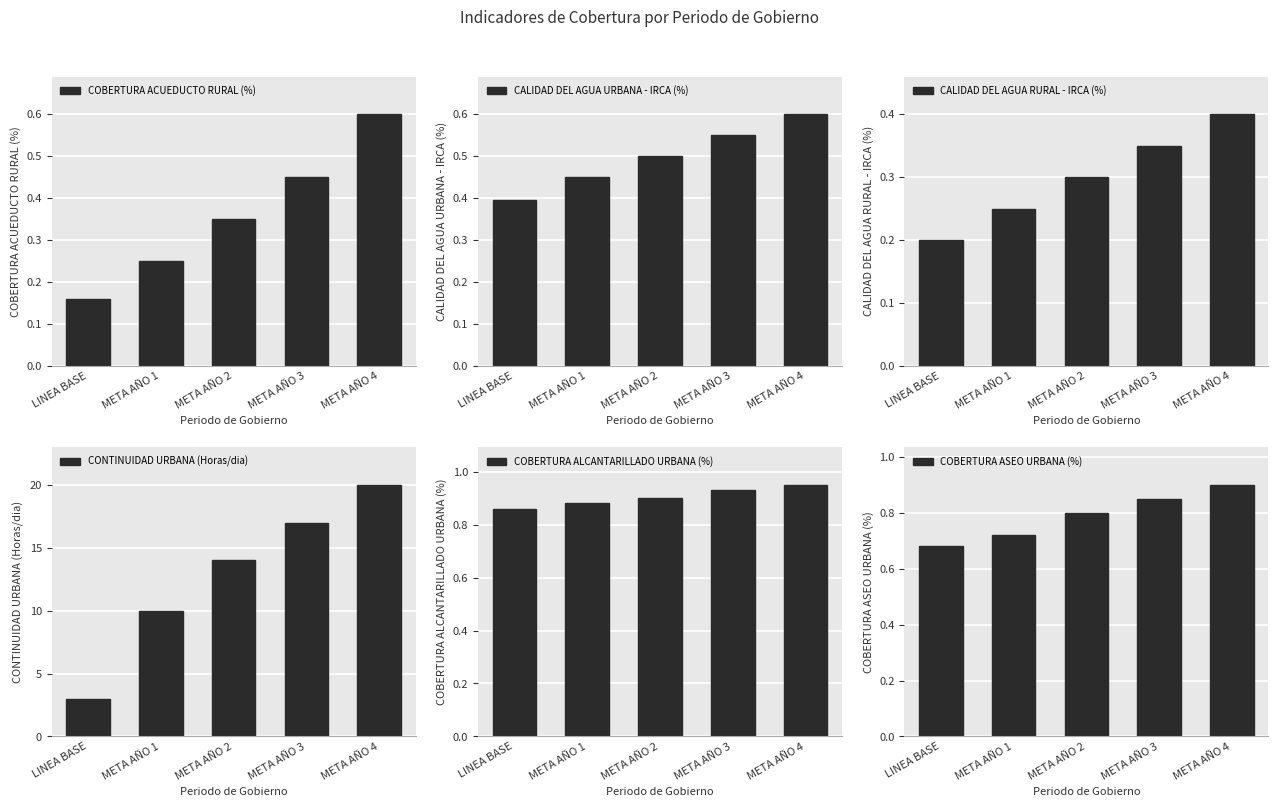

What is the approximate value of COBERTURA ASEO URBANA (%) at LINEA BASE?

0.7